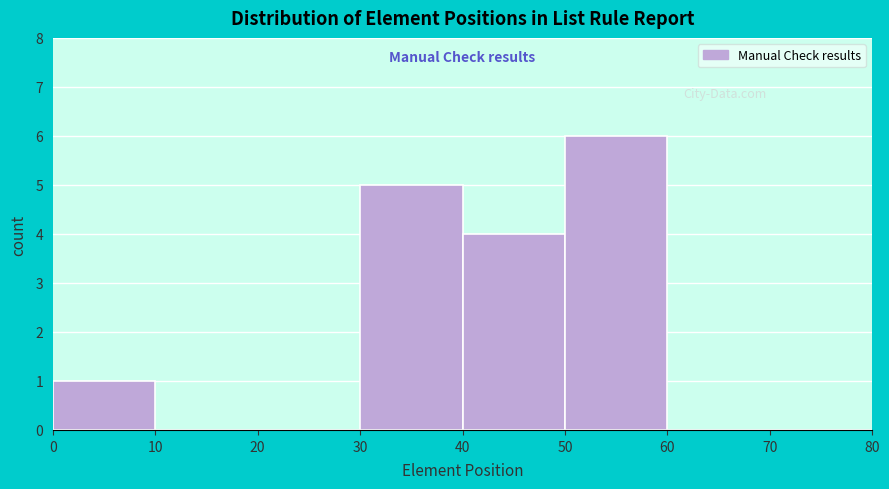

Which range on the x-axis has the tallest bar?

50 to 60